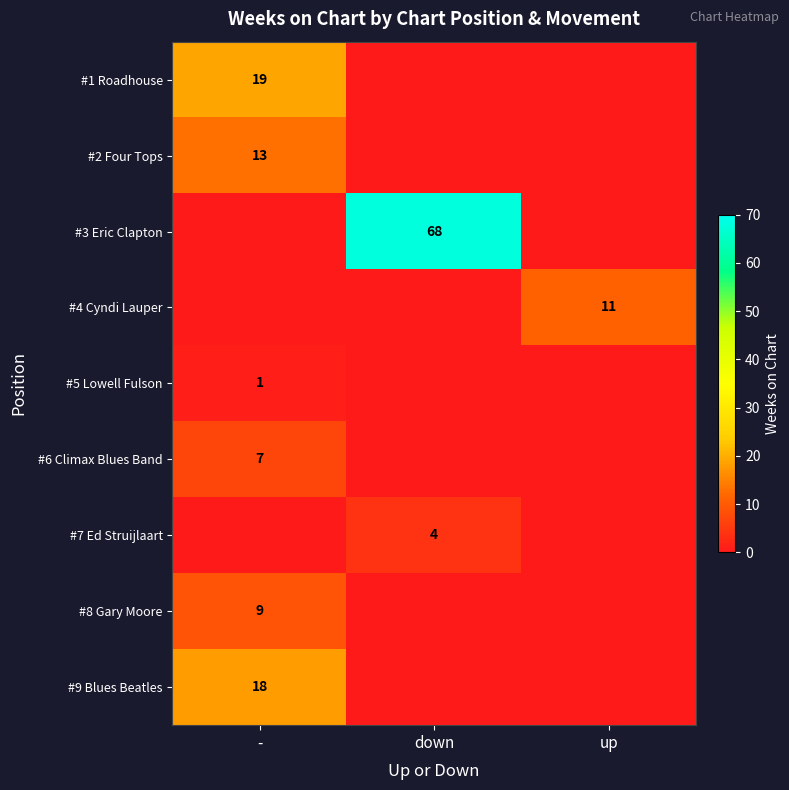

What is the total value across all series at up?

11